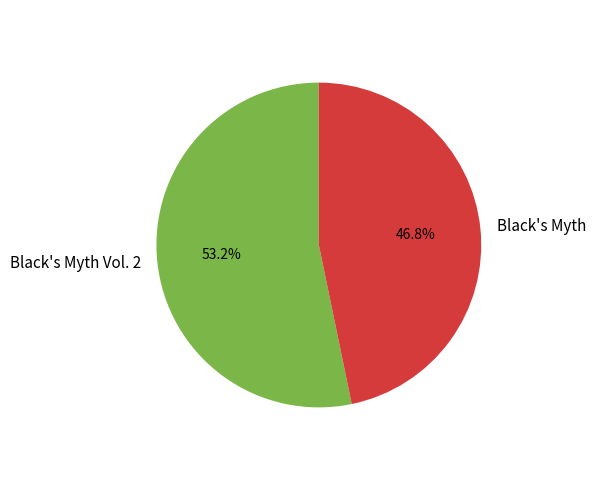

Is it true that Black's Myth is 47% of the pie?

True